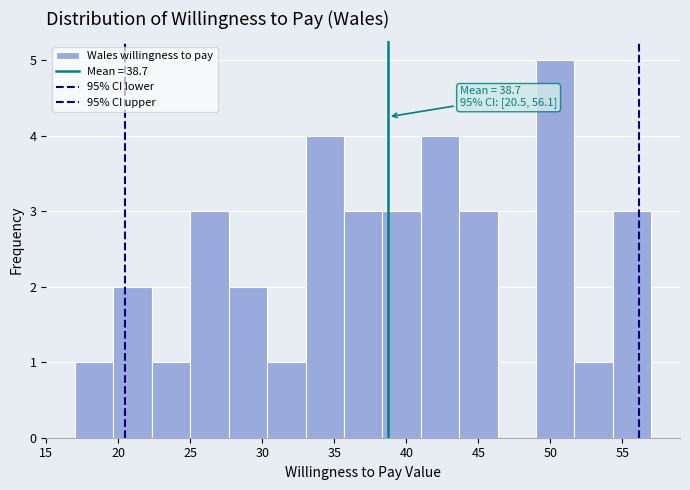

Which range on the x-axis has the tallest bar?

49.0 to 51.5